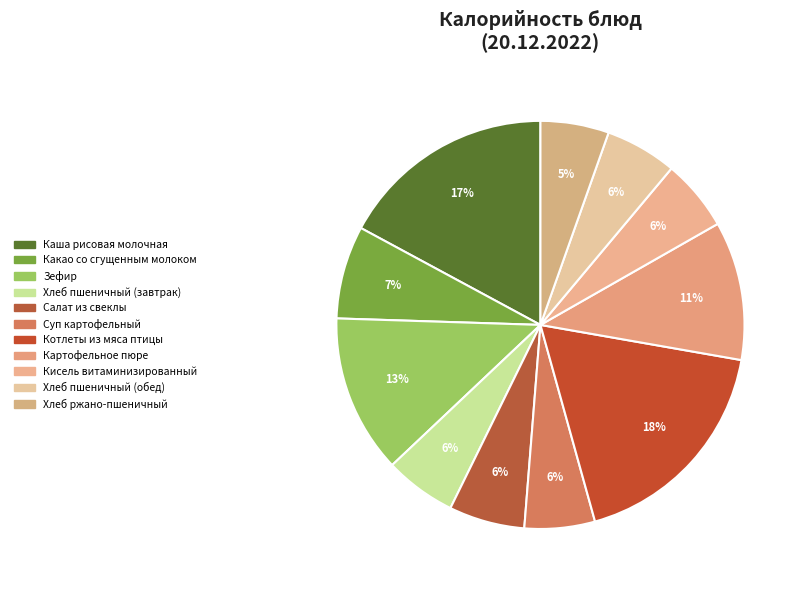

Does Картофельное пюре account for over 50% of the chart?

No